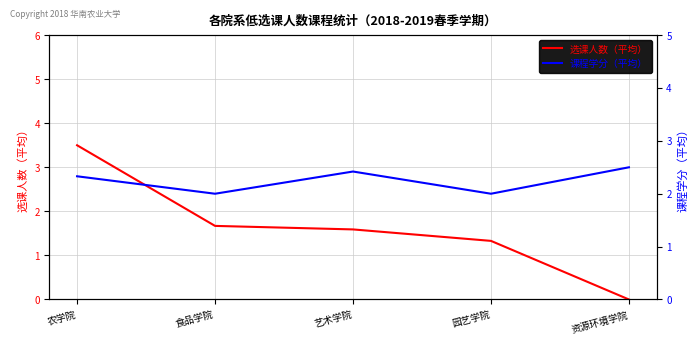

What is the difference between the 课程学分（平均） values at 农学院 and 食品学院?

0.3